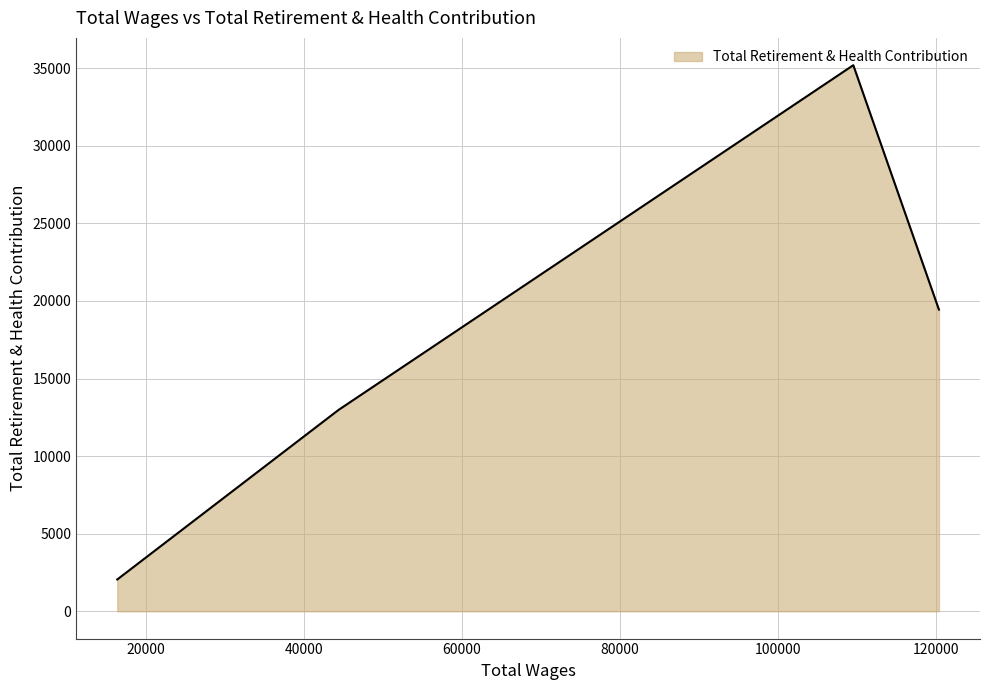

Reading left to right, extract all data points from this chart.

120411.0=19440	109570.0=35190	44398.0=12977	16374.0=2049